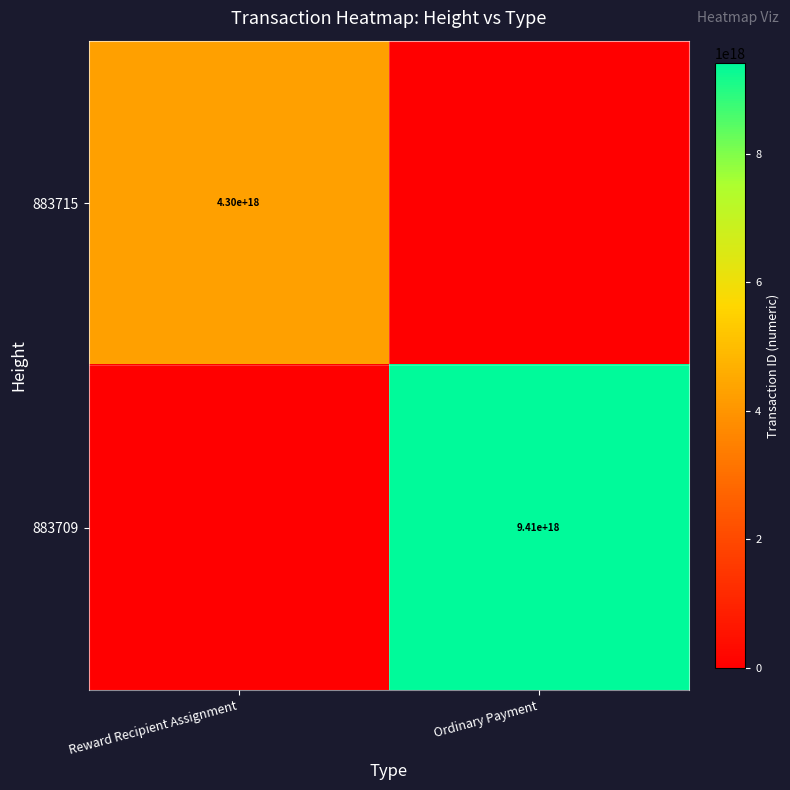

The 883709 series shows 1953251067437811200 at Ordinary Payment. True or false?

False